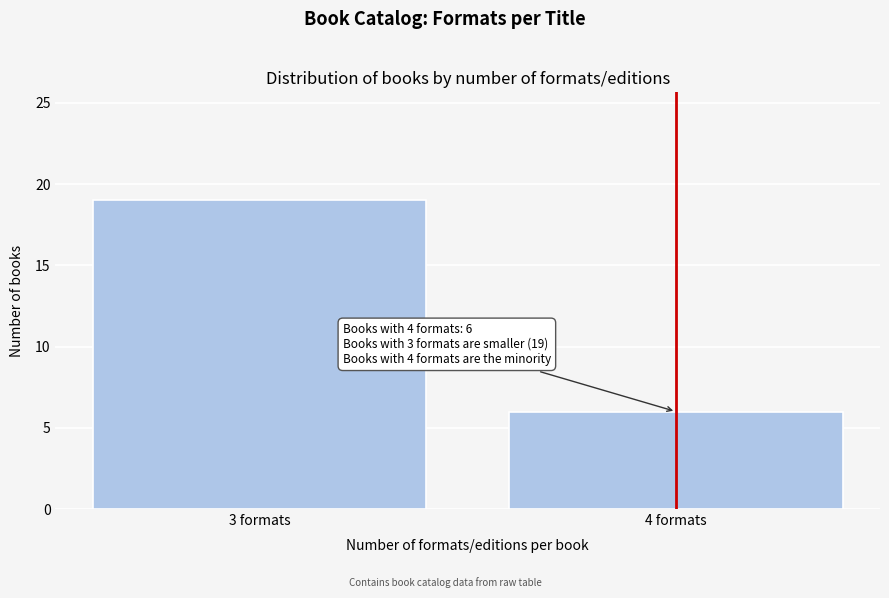

Reading left to right, list all the values displayed in this chart.

3 formats=19	4 formats=6